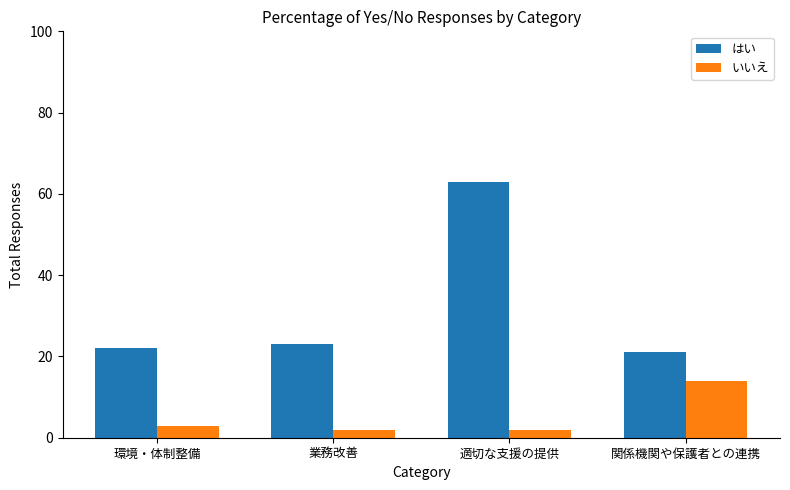

How many distinct data groups are displayed?

2